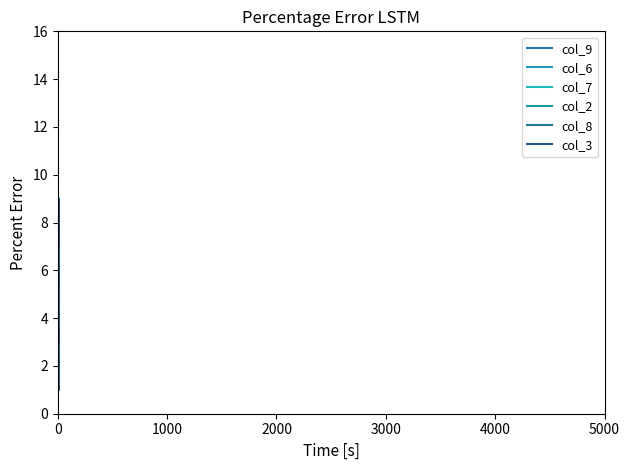

Rank the series at 2000 from highest to lowest value.

col_3, col_6, col_2, col_8, col_7, col_9